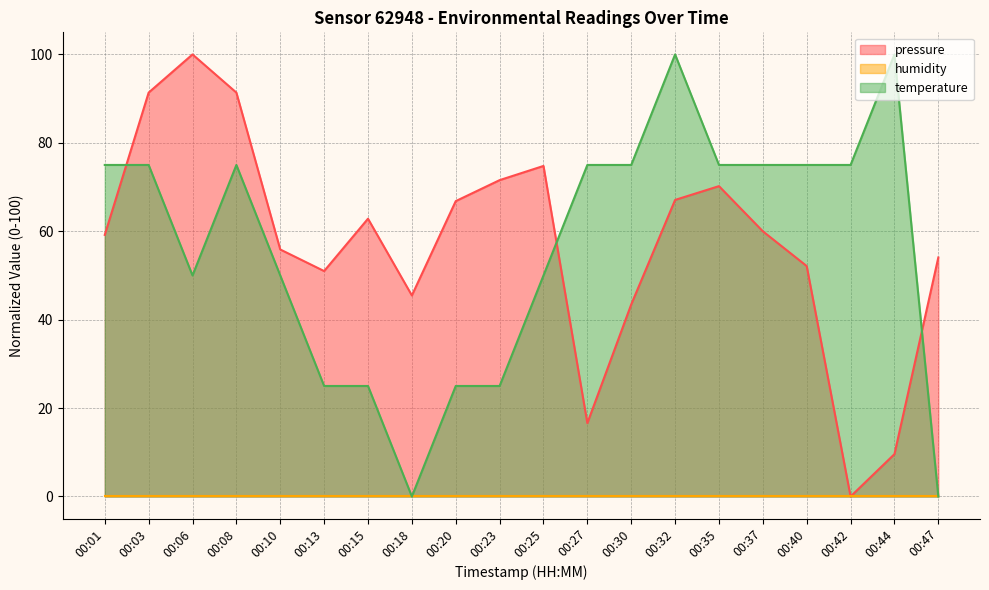

What is the spread (max minus min) of values at 00:13?

51.0